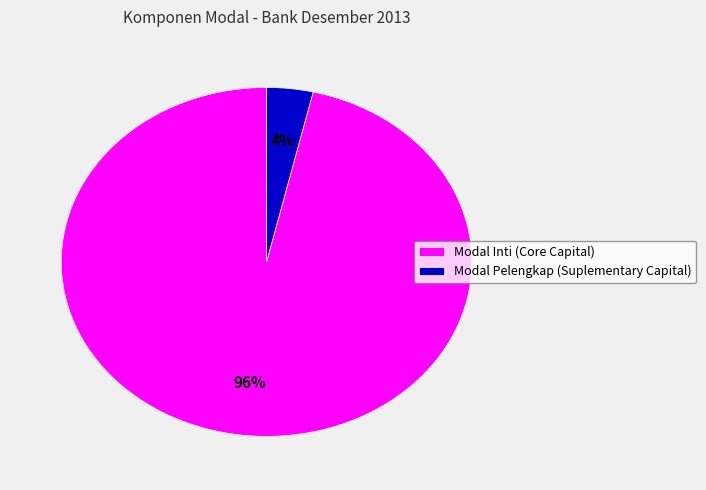

How many slices are in this pie chart?

2